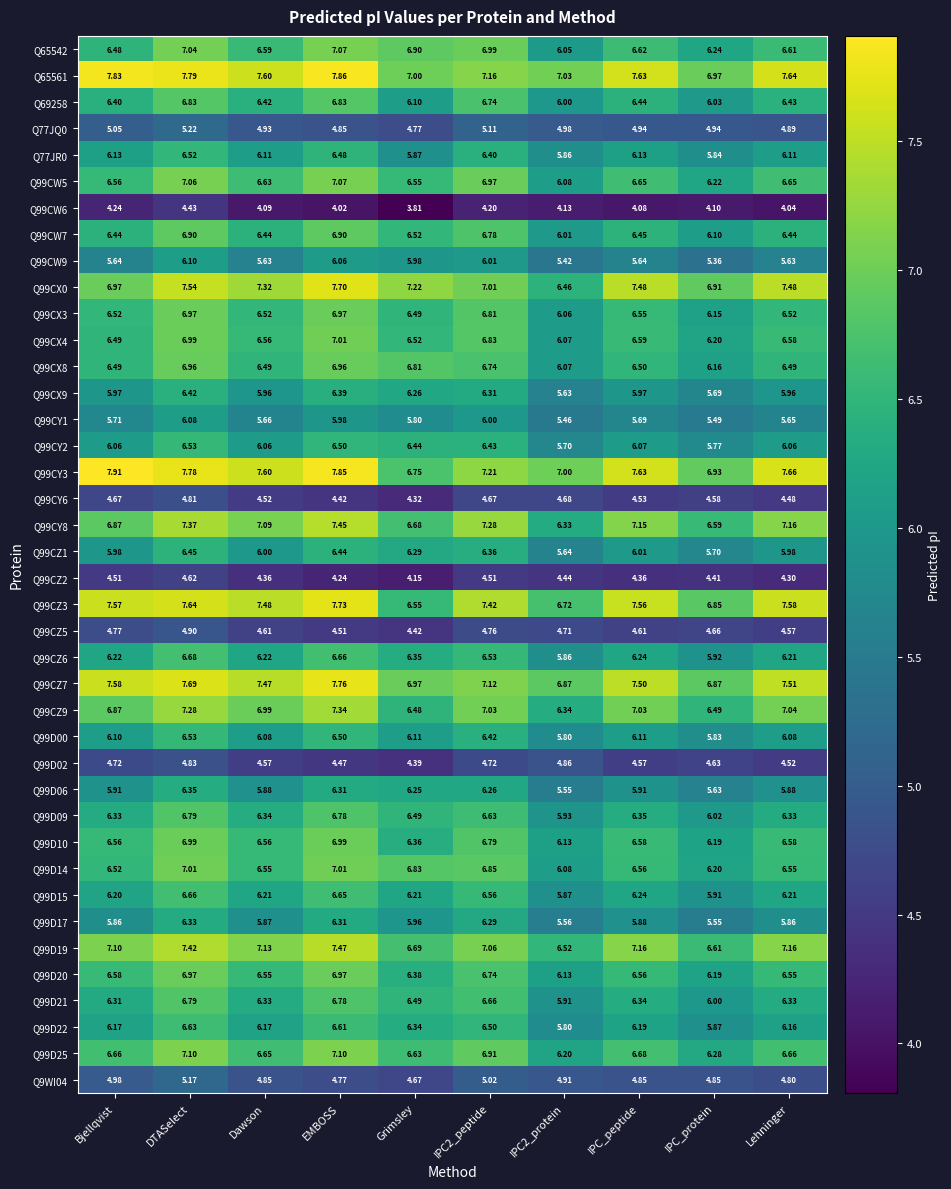

At which category is the sum across all series the highest?

DTASelect